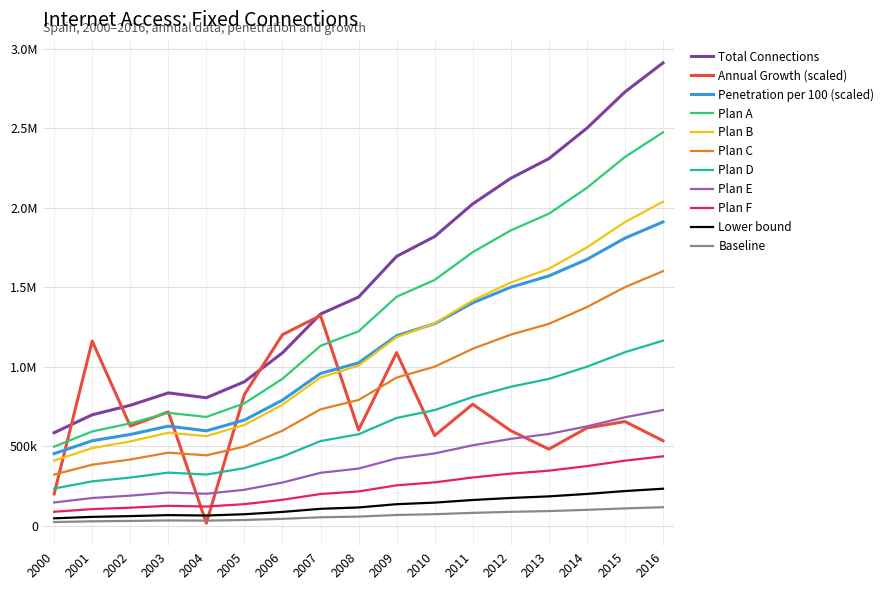

What is the maximum value shown in the chart?

2912133